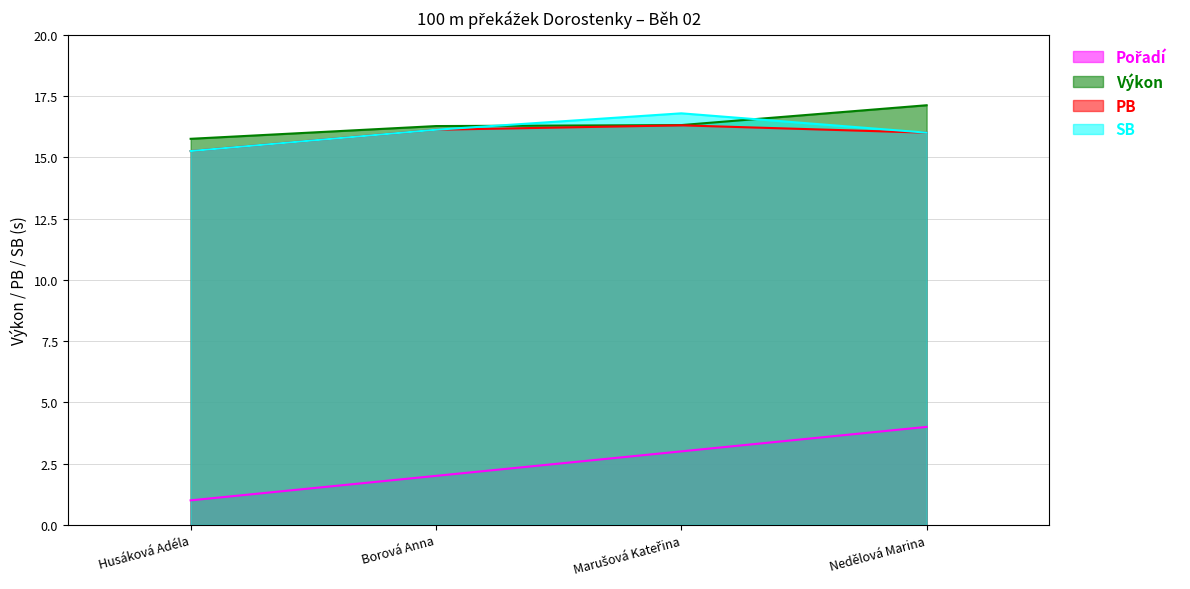

Where is Pořadí nearest to the value 2?

Borová Anna